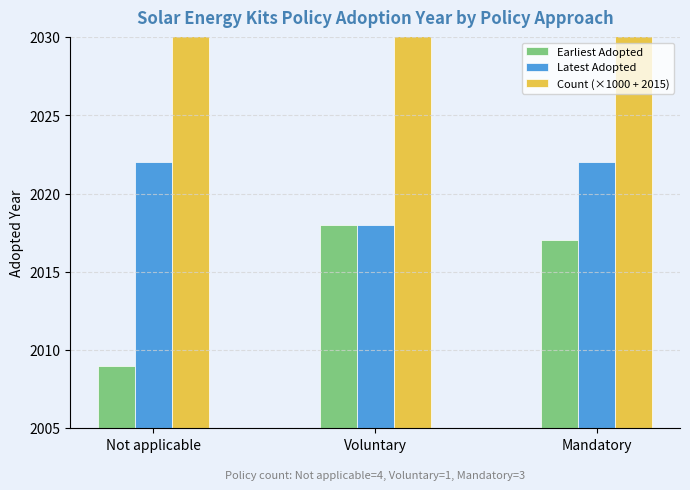

What value does the Count (×1000 + 2015) series have at Not applicable, to the nearest 10?

6020